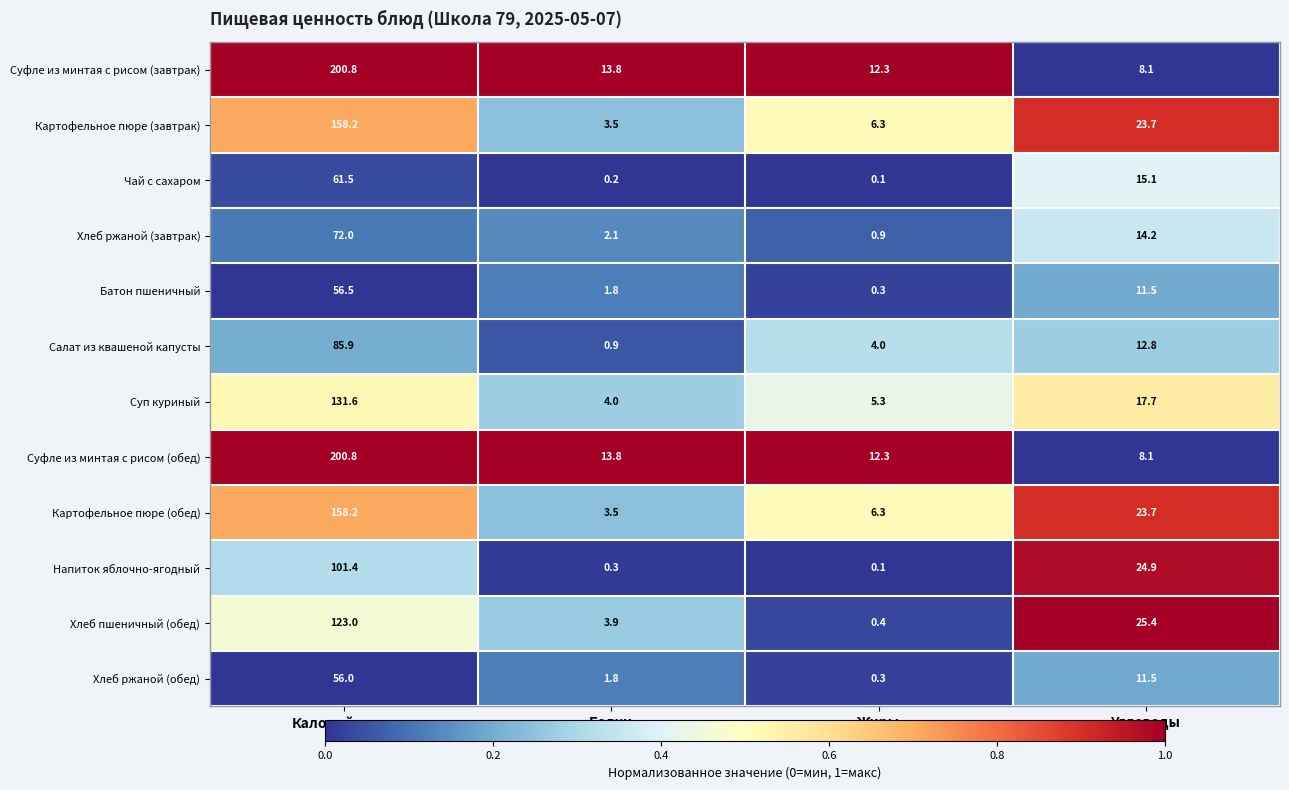

What is the total value across all series at Белки?

49.6